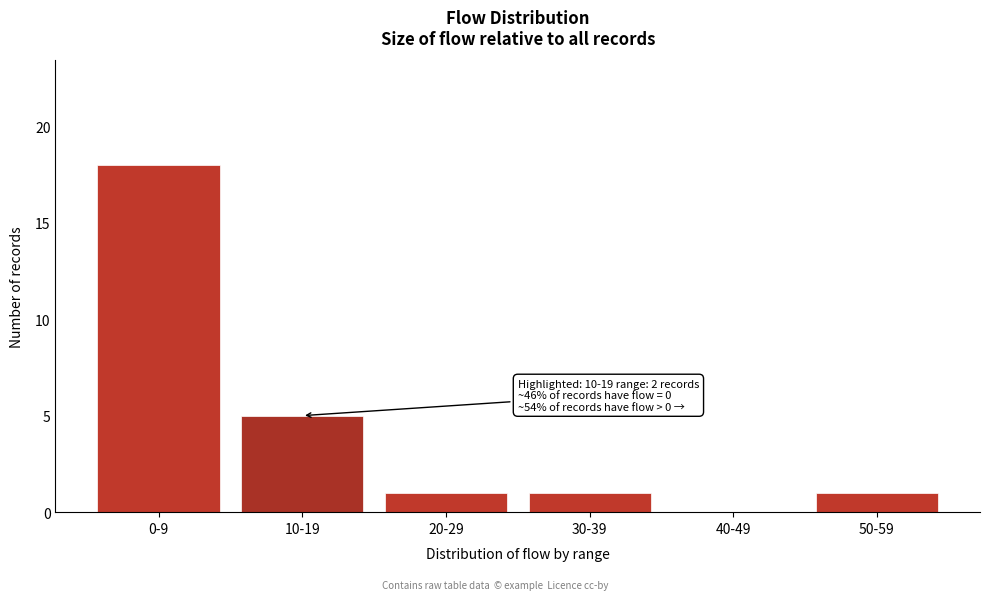

Reading left to right, what are all the values shown in this chart?

0-9=18	10-19=5	20-29=1	30-39=1	40-49=0	50-59=1